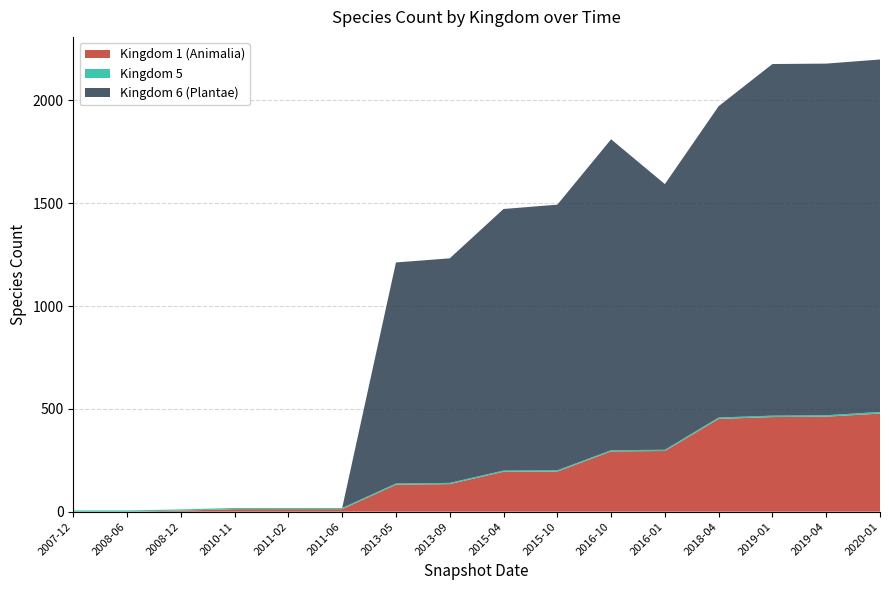

Reading right to left, transcribe all the data shown in this chart.

Kingdom 1 (Animalia): 2020-01=477	2019-04=462	2019-01=460	2018-04=451	2016-01=295	2016-10=293	2015-10=195	2015-04=194	2013-09=134	2013-05=131	2011-06=12	2011-02=12	2010-11=12	2008-12=5	2008-06=0	2007-12=0
Kingdom 5: 2020-01=8	2019-04=7	2019-01=7	2018-04=7	2016-01=6	2016-10=6	2015-10=6	2015-04=6	2013-09=6	2013-05=6	2011-06=6	2011-02=6	2010-11=6	2008-12=6	2008-06=6	2007-12=6
Kingdom 6 (Plantae): 2020-01=1714	2019-04=1710	2019-01=1710	2018-04=1514	2016-01=1292	2016-10=1512	2015-10=1292	2015-04=1272	2013-09=1092	2013-05=1075	2011-06=0	2011-02=0	2010-11=0	2008-12=0	2008-06=0	2007-12=0